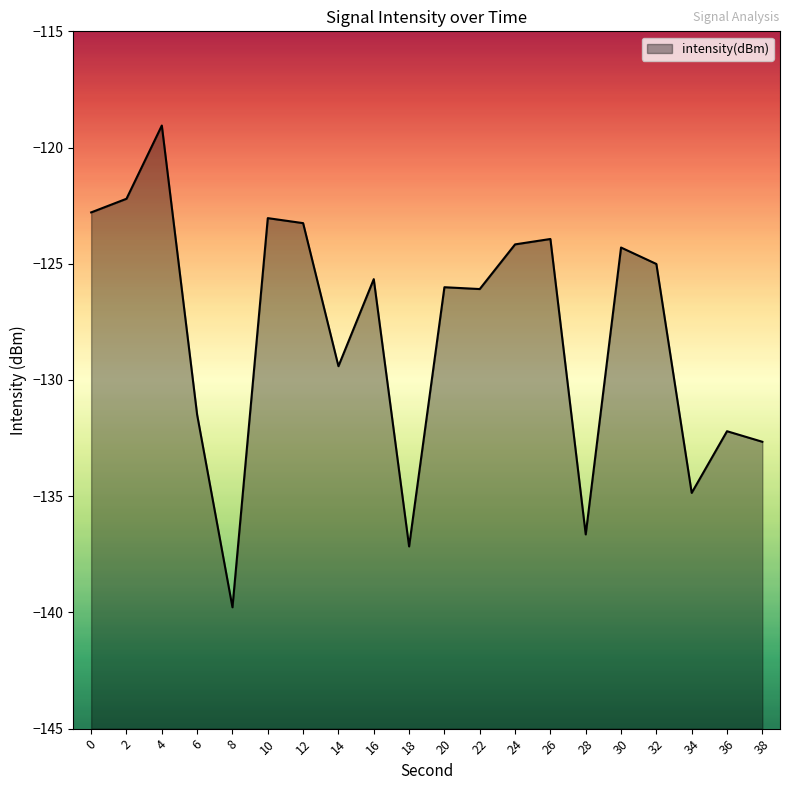

Reading right to left, transcribe all the data shown in this chart.

-132.7	-132.2	-134.9	-125.0	-124.3	-136.6	-123.9	-124.2	-126.1	-126.0	-137.2	-125.7	-129.4	-123.3	-123.0	-139.8	-131.5	-119.1	-122.2	-122.8